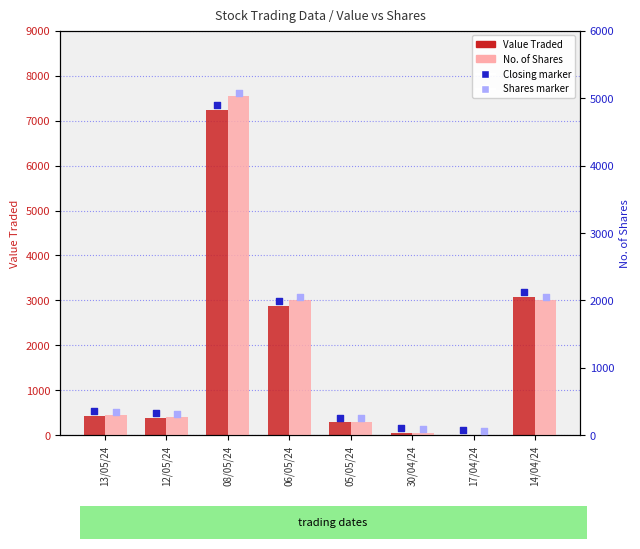

What is the total value across all series at 30/04/24?

350